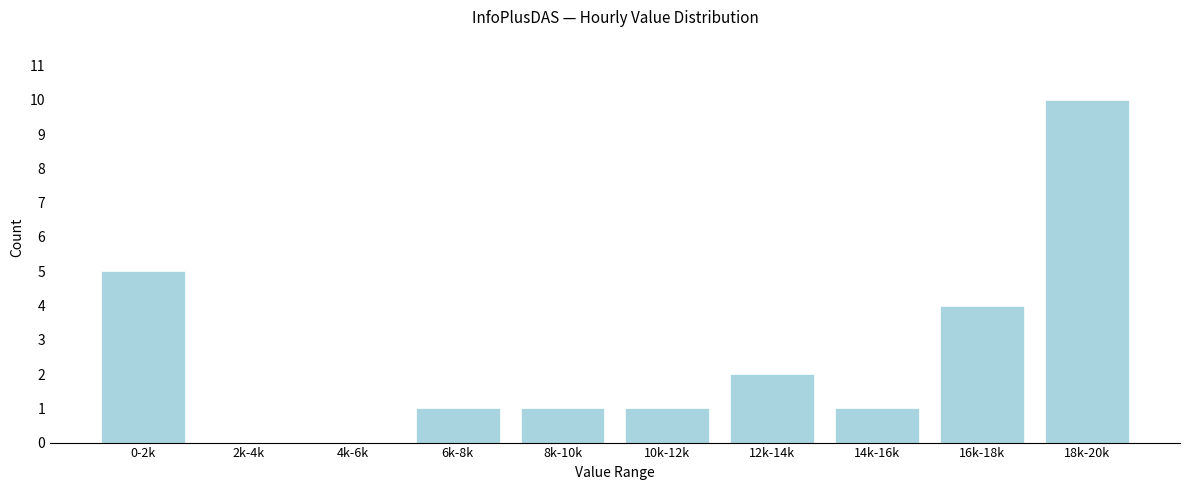

Reading right to left, what are all the values shown in this chart?

18k-20k=10	16k-18k=4	14k-16k=1	12k-14k=2	10k-12k=1	8k-10k=1	6k-8k=1	4k-6k=0	2k-4k=0	0-2k=5